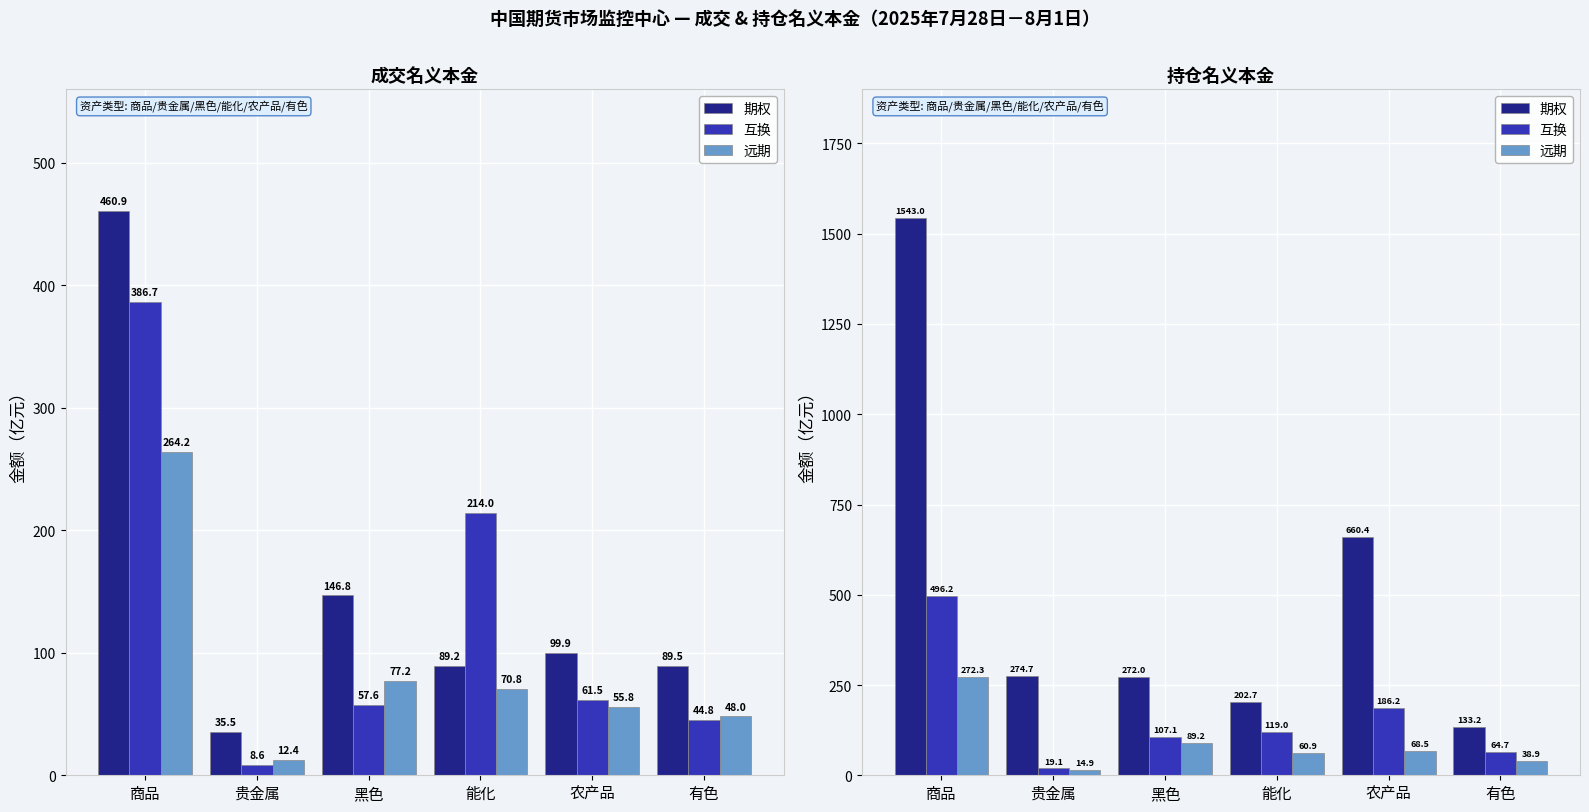

Where is 期权 nearest to the value 838?

农产品